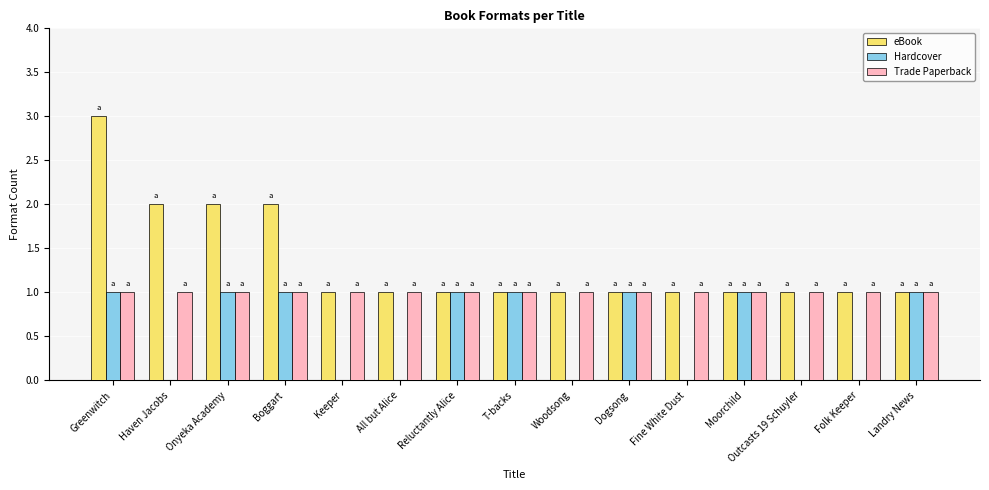

Reading right to left, list all the values displayed in this chart.

eBook: 1	1	1	1	1	1	1	1	1	1	1	2	2	2	3
Hardcover: 1	0	0	1	0	1	0	1	1	0	0	1	1	0	1
Trade Paperback: 1	1	1	1	1	1	1	1	1	1	1	1	1	1	1